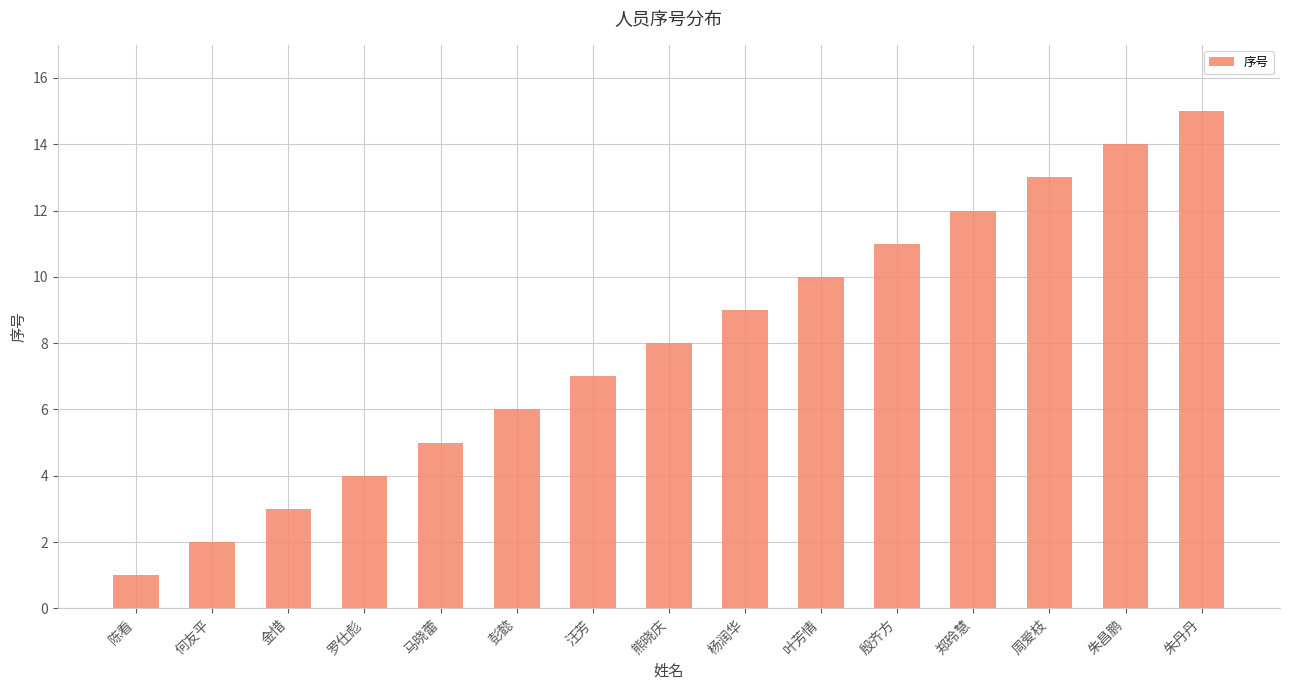

Reading left to right, what are all the values shown in this chart?

1	2	3	4	5	6	7	8	9	10	11	12	13	14	15